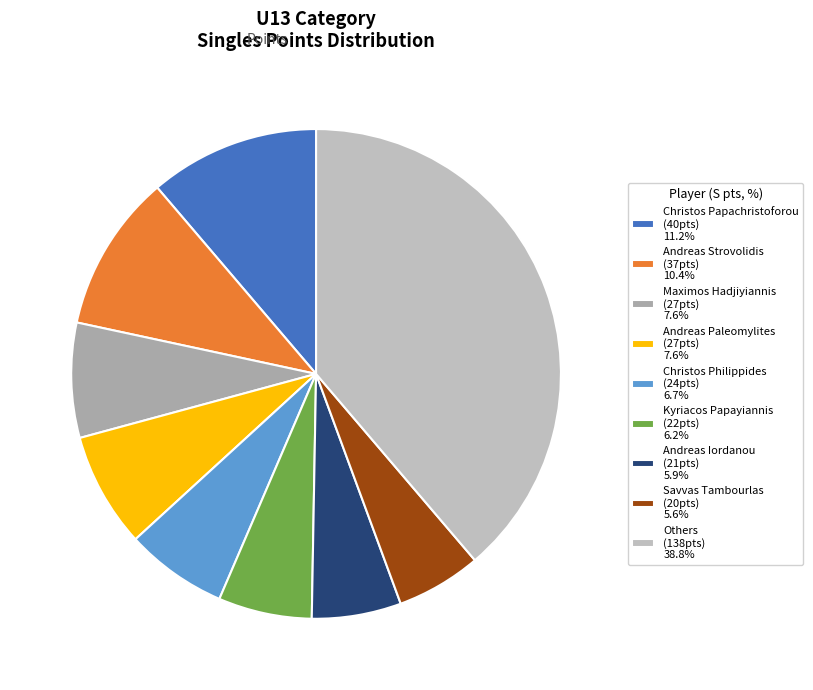

Count the number of slices in the pie.

9